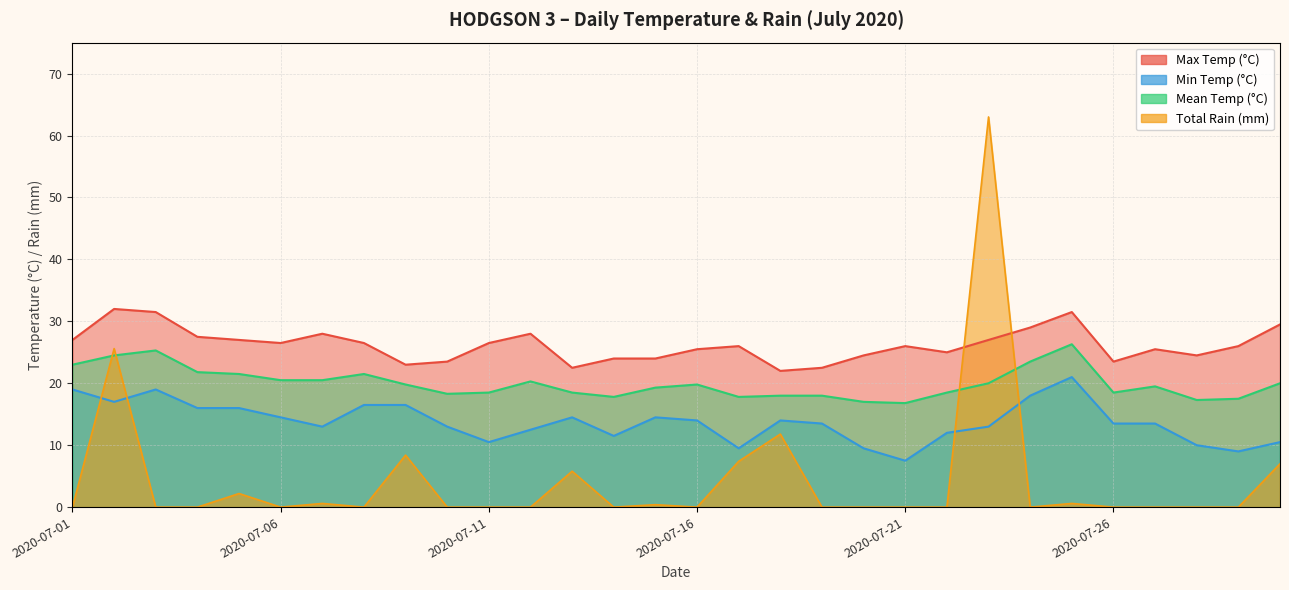

In Total Rain (mm), how many points are higher than both neighbors (excluding endpoints)?

9